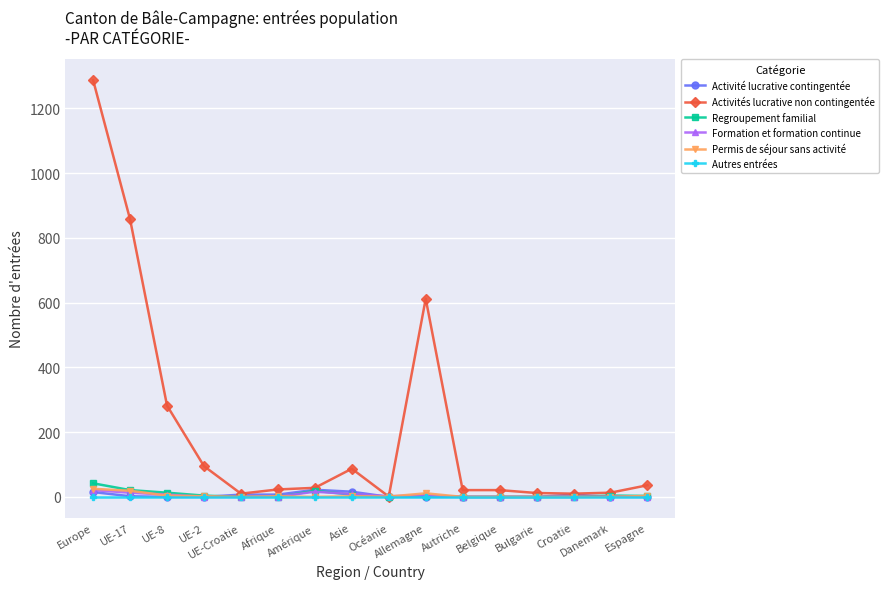

At which label does Regroupement familial reach its peak?

Europe